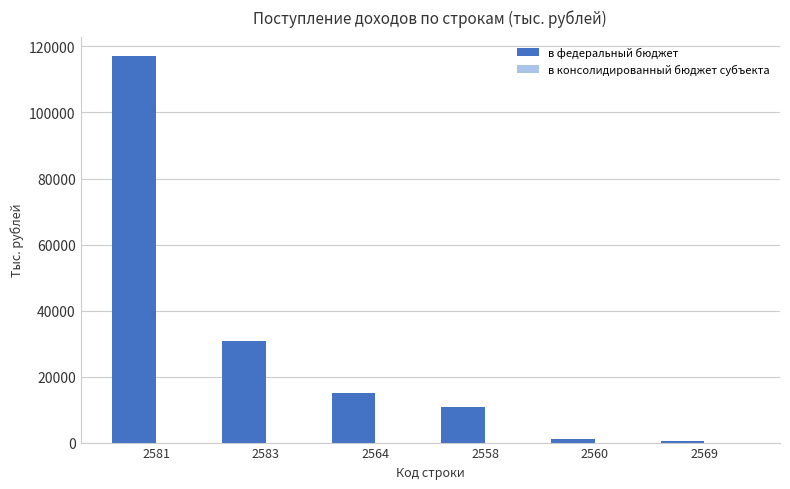

How many bars are there in total?

6